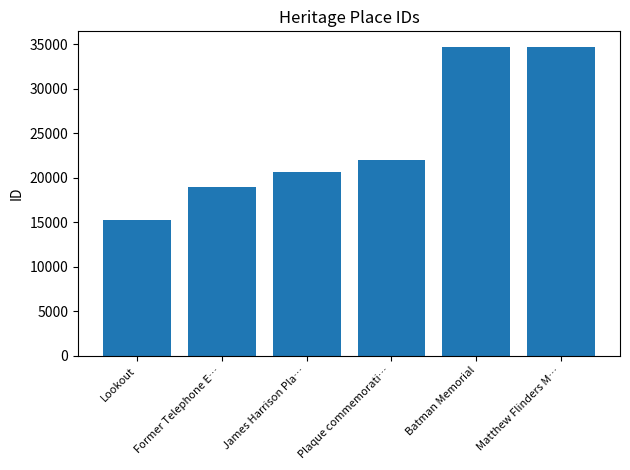

How many bars are there in total?

6